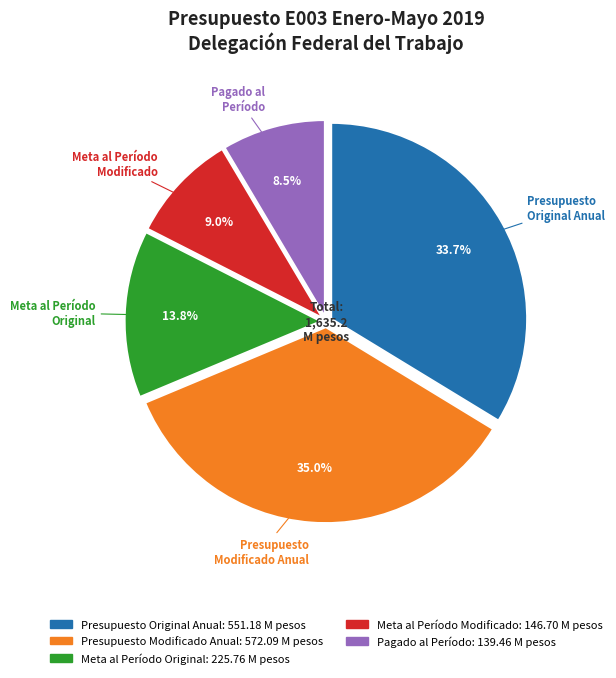

Is there a majority slice in this chart?

No